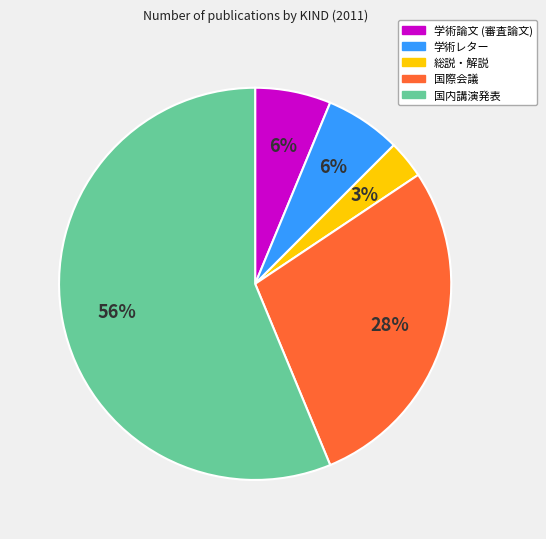

What percentage is the 学術論文 (審査論文) slice, to the nearest percent?

6%